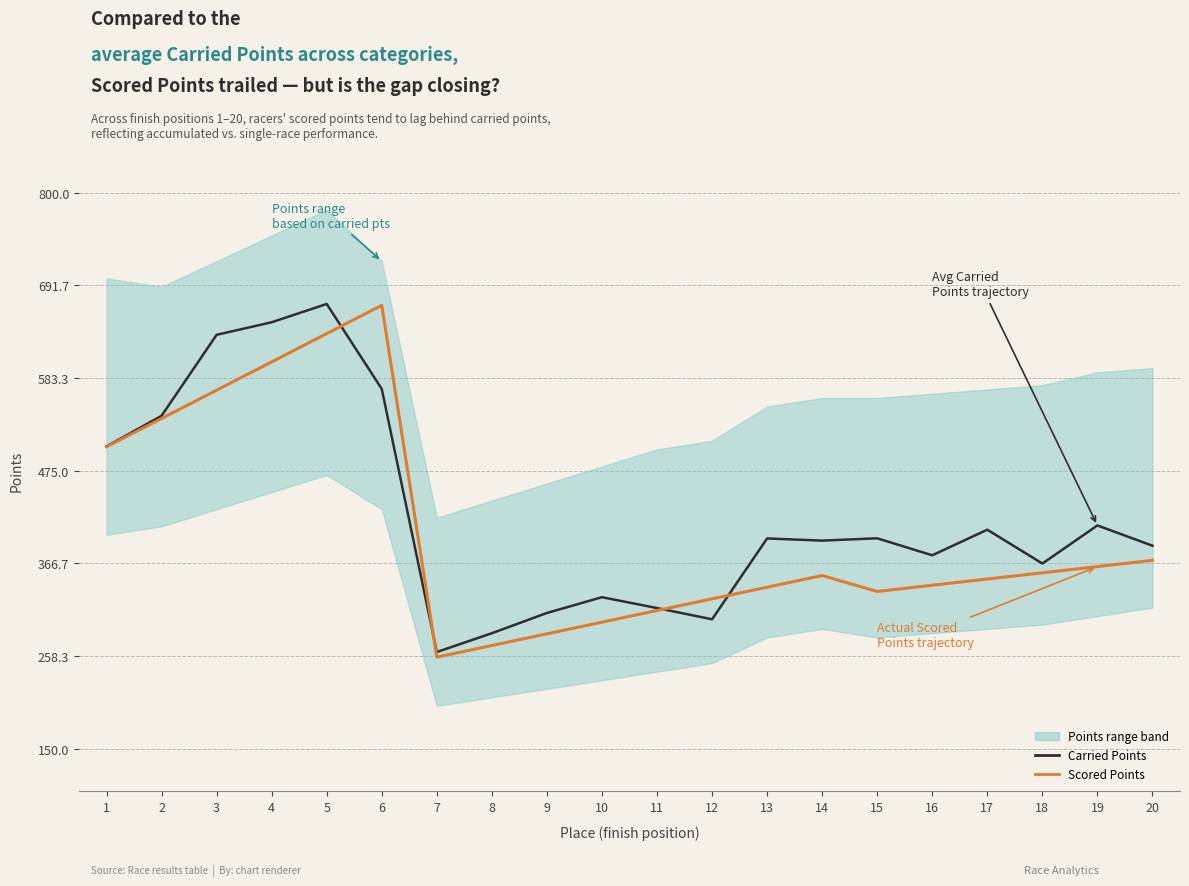

What is the sum of all Scored Points (actual) values?

8063.7